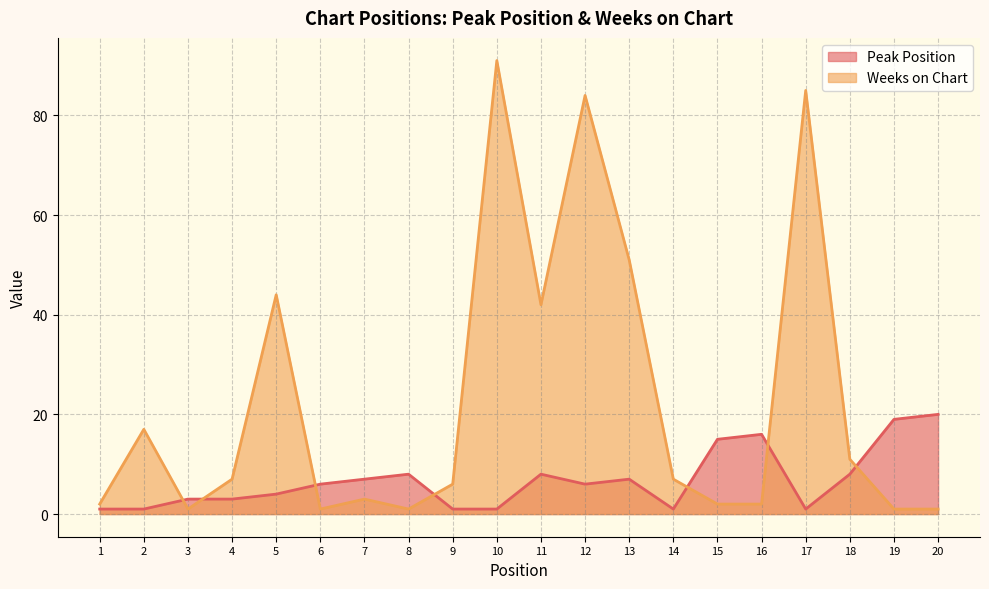

What is the sum of all Weeks on Chart values?

459